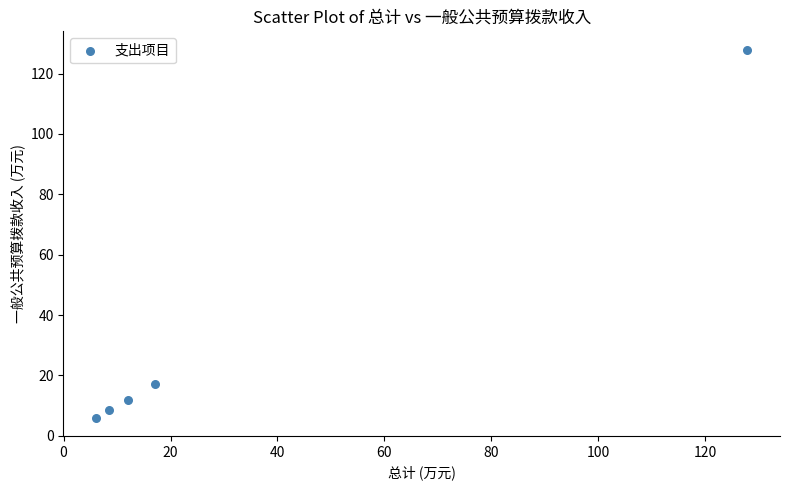

What is the average Y value?

34.3